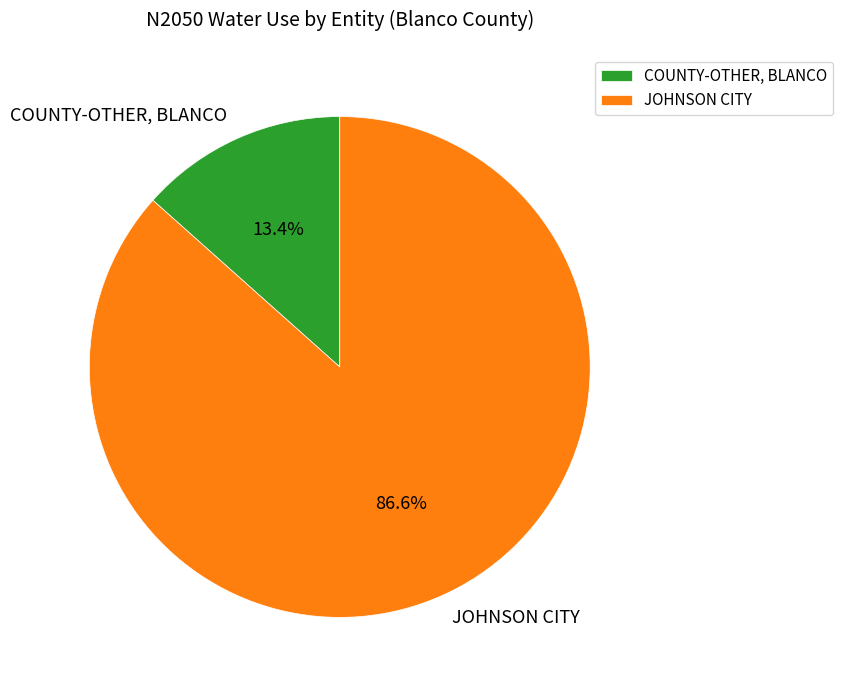

What percentage do JOHNSON CITY and COUNTY-OTHER, BLANCO together represent?

100.0%